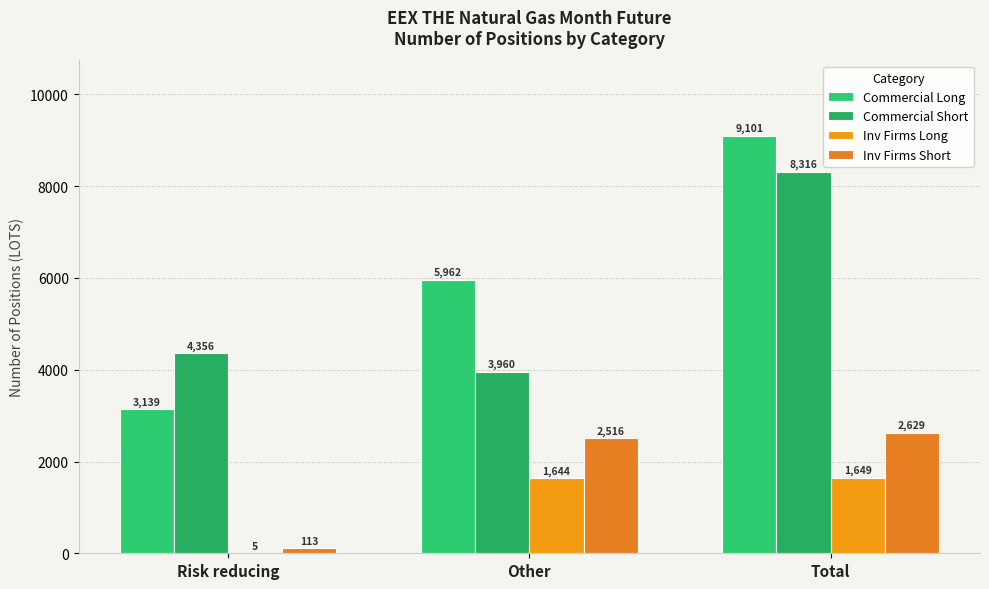

Count the number of data series in this chart.

4